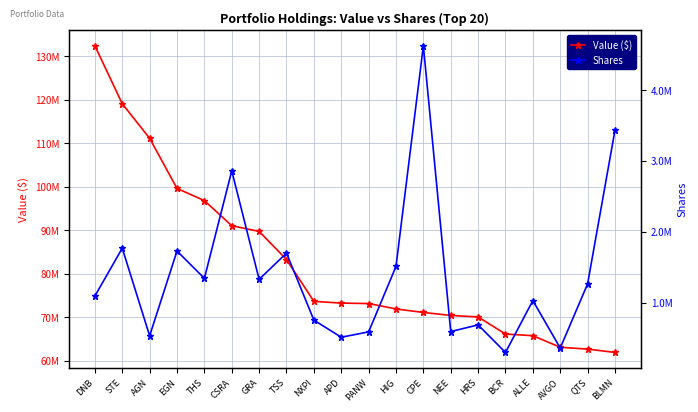

Reading right to left, list all the values displayed in this chart.

Value ($): BLMN=61907000	QTS=62687000	AVGO=63096000	ALLE=65766000	BCR=66142000	HRS=70080000	NEE=70428000	CPE=71104000	HIG=71917000	PANW=73156000	APD=73263000	NXPI=73655000	TSS=83271000	GRA=89747000	CSRA=91054000	THS=96833000	EGN=99632000	AGN=111164000	STE=119106000	DNB=132434000
Shares: BLMN=3433534	QTS=1262585	AVGO=356937	ALLE=1027587	BCR=294410	HRS=683911	NEE=589551	CPE=4626182	HIG=1509275	PANW=585014	APD=509410	NXPI=751500	TSS=1698364	GRA=1326836	CSRA=2859731	THS=1341358	EGN=1727616	AGN=529325	STE=1767411	DNB=1091609